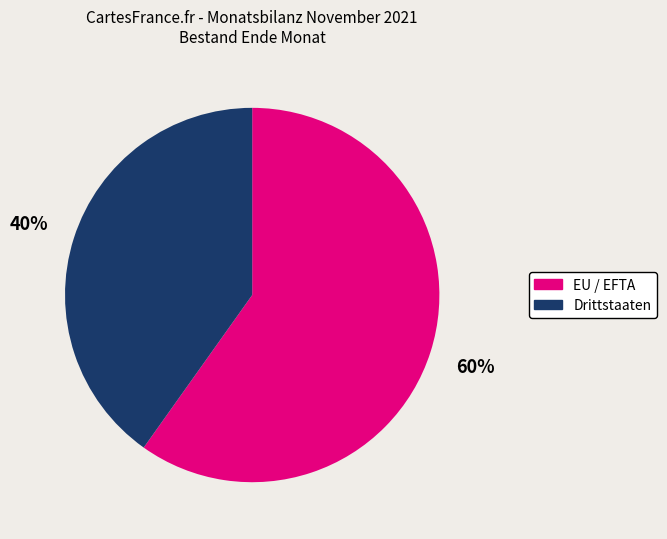

What is the largest slice in the pie chart?

EU / EFTA